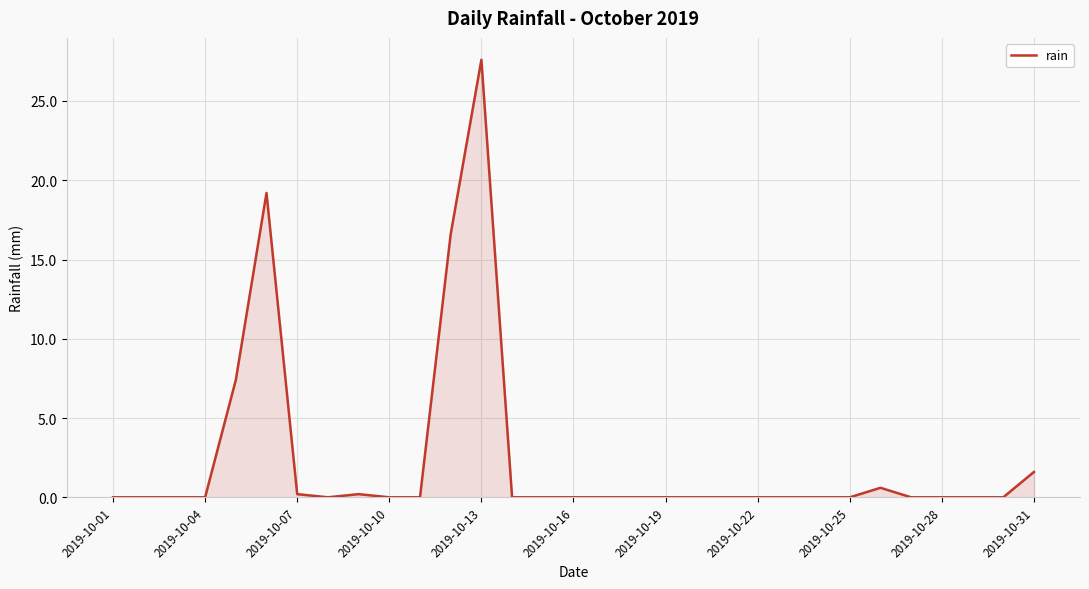

What is the maximum value shown in the chart?

27.6